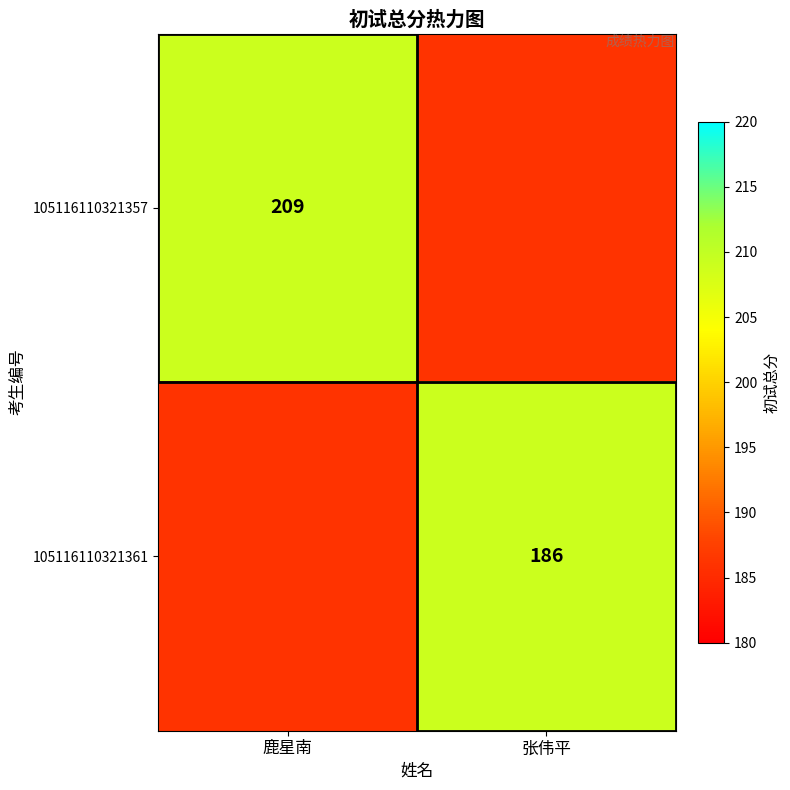

Is the value of 105116110321361 at 张伟平 greater than the value of 105116110321357 at 鹿星南?

No